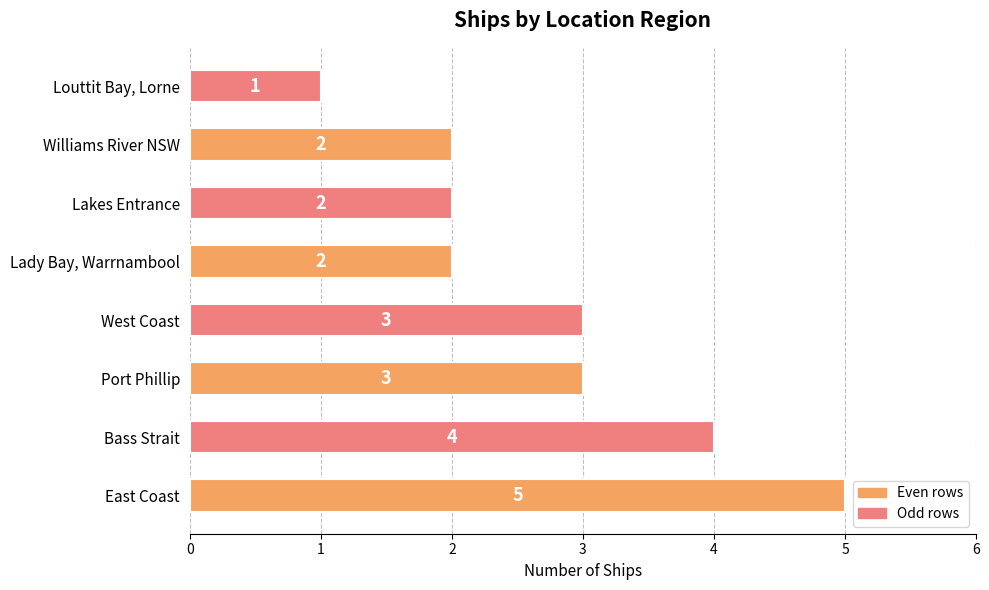

What is the difference between the maximum and second lowest values?

3